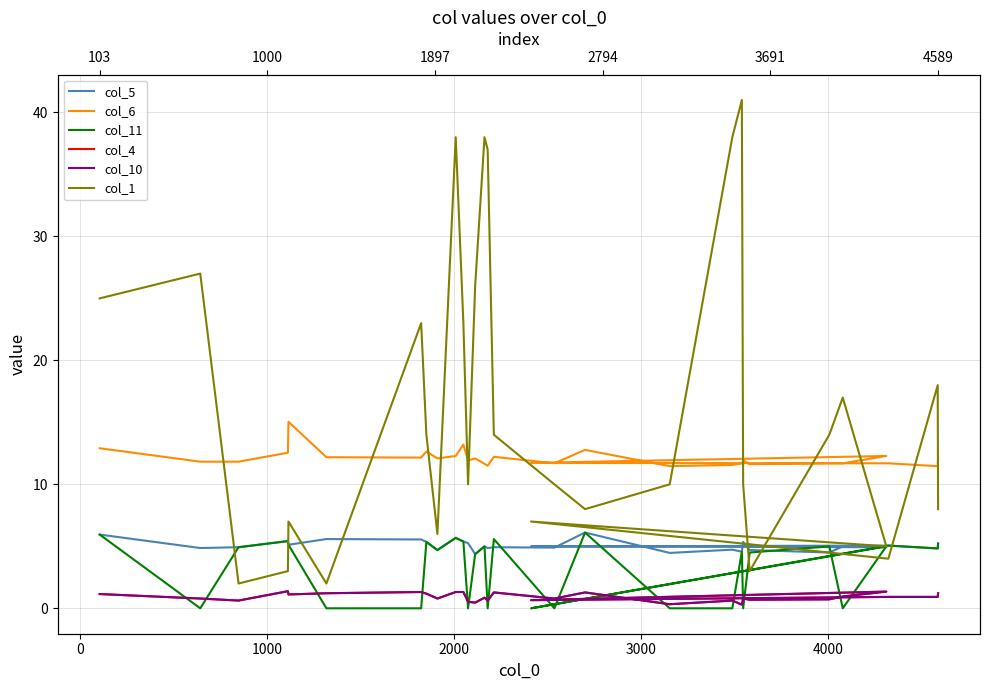

True or false: col_1 and col_10 cross at least once.

False